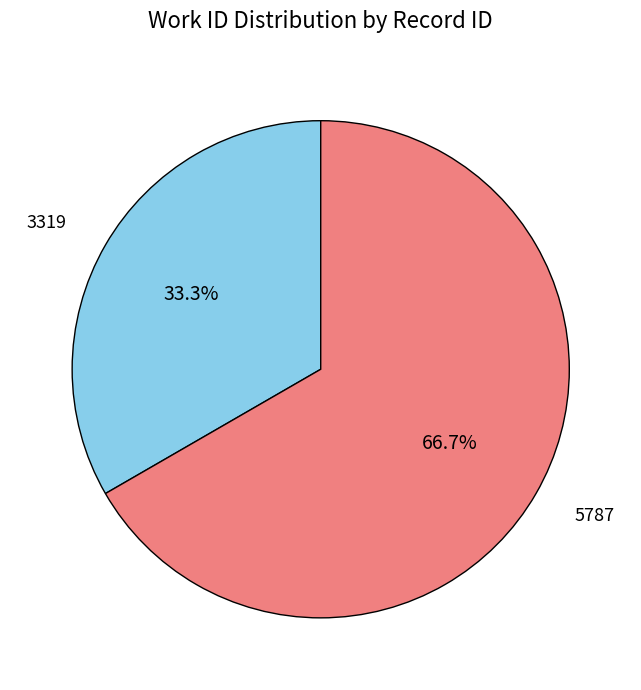

Which category has the smallest portion of the pie?

3319